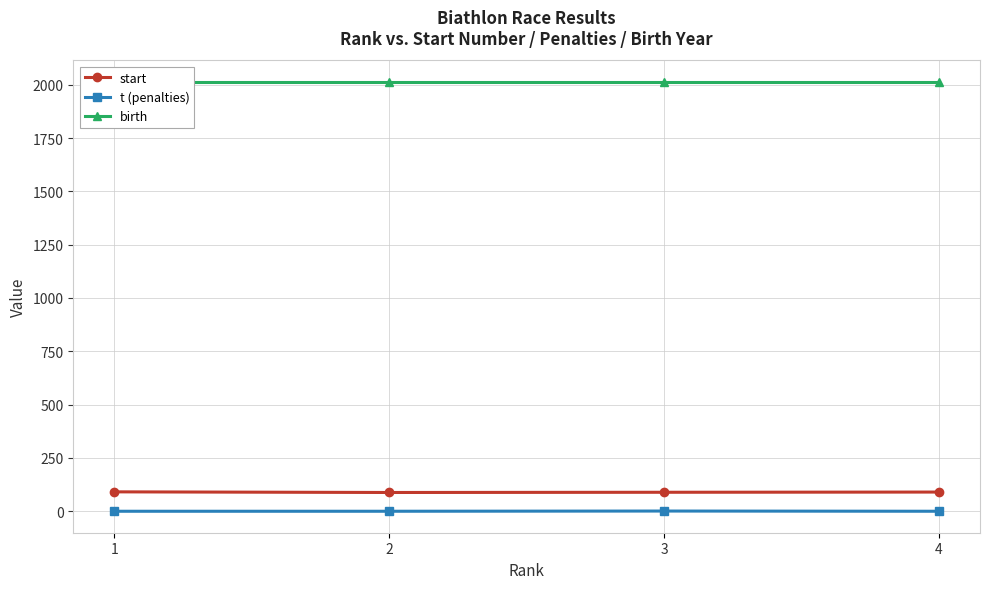

Where is birth nearest to the value 2013?

1